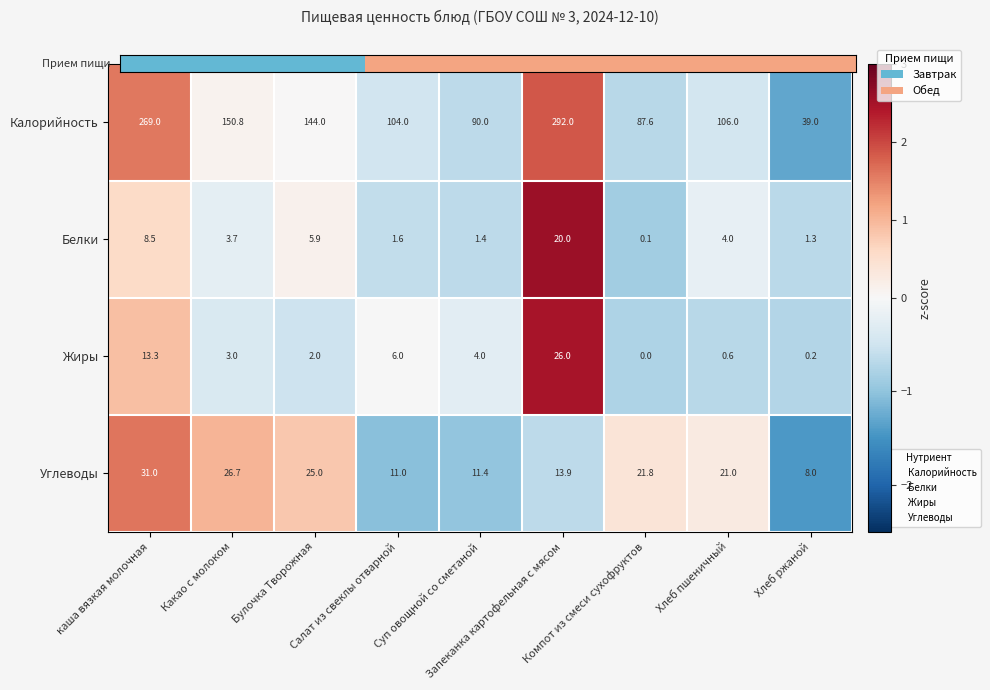

Which series changed the most between каша вязкая молочная and Хлеб ржаной?

Калорийность